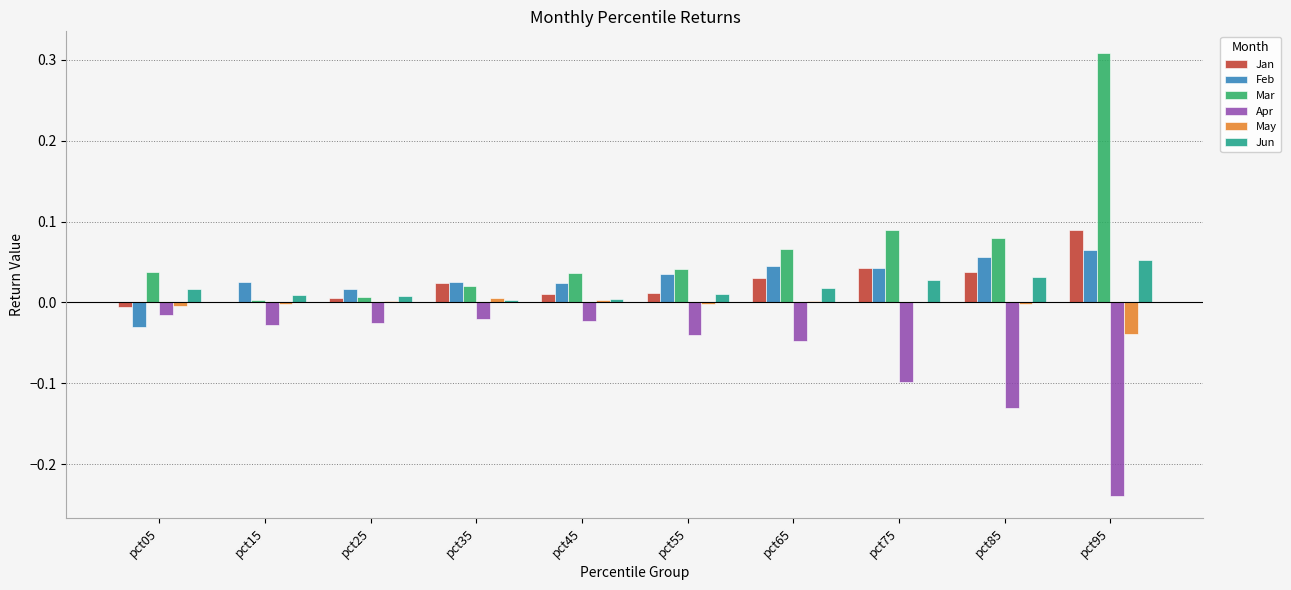

Which series has the largest total across all categories?

Mar